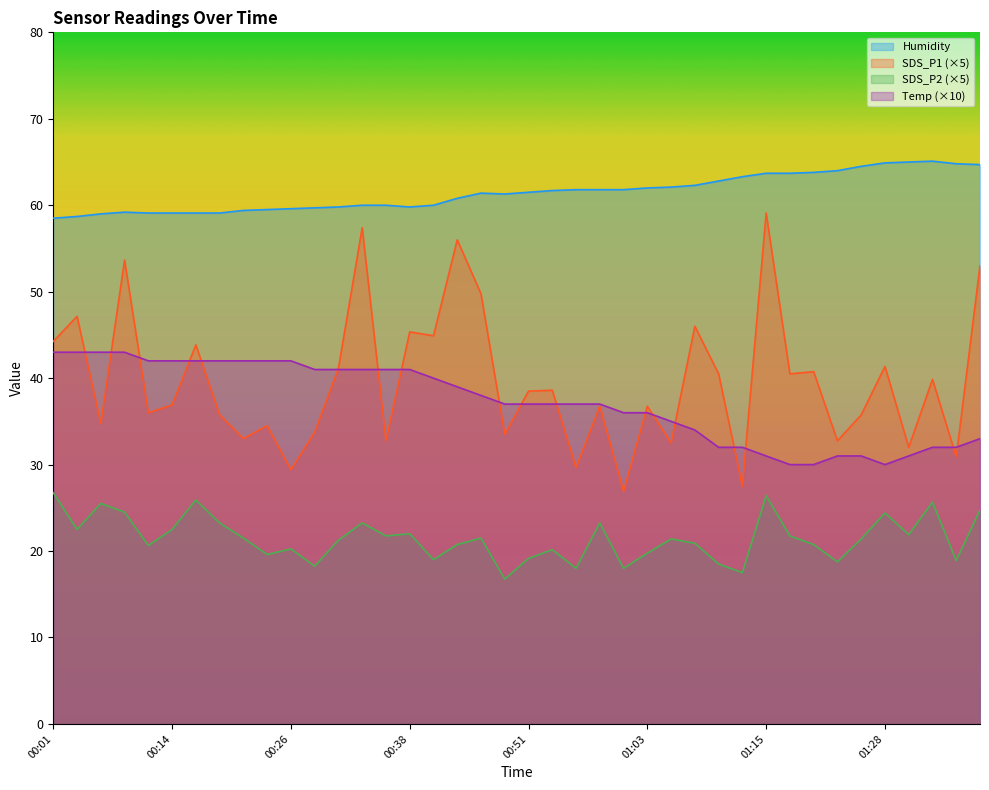

True or false: SDS_P1 and SDS_P2 cross at least once.

False